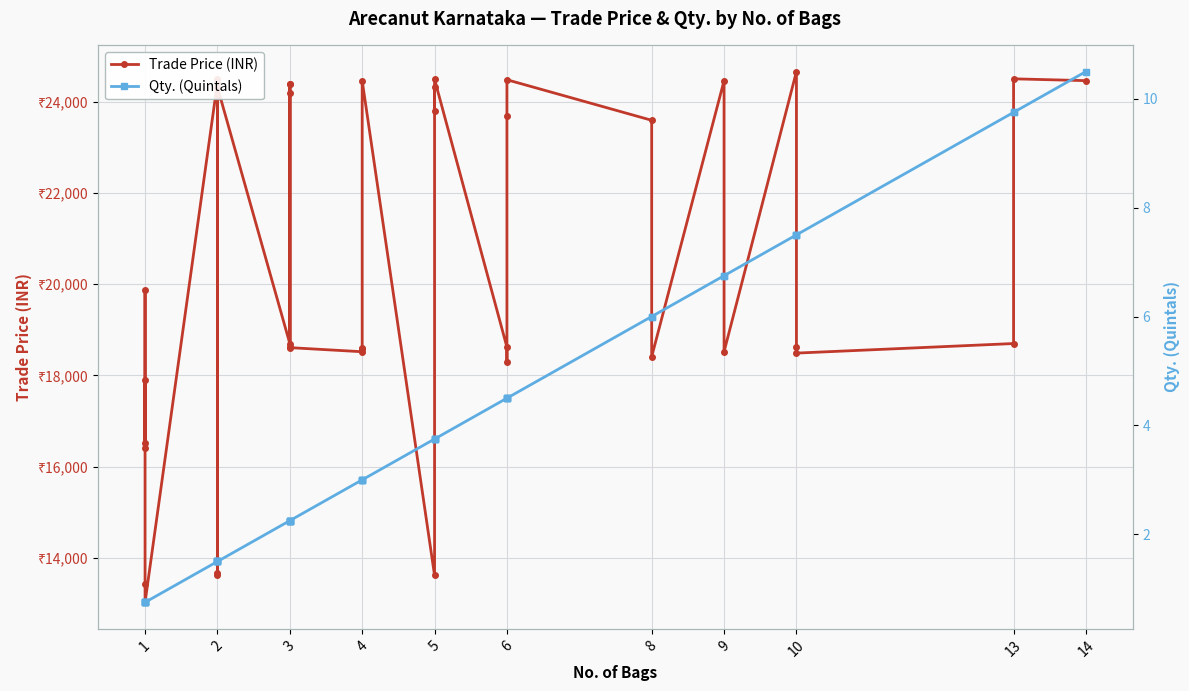

How many series are shown in this chart?

2